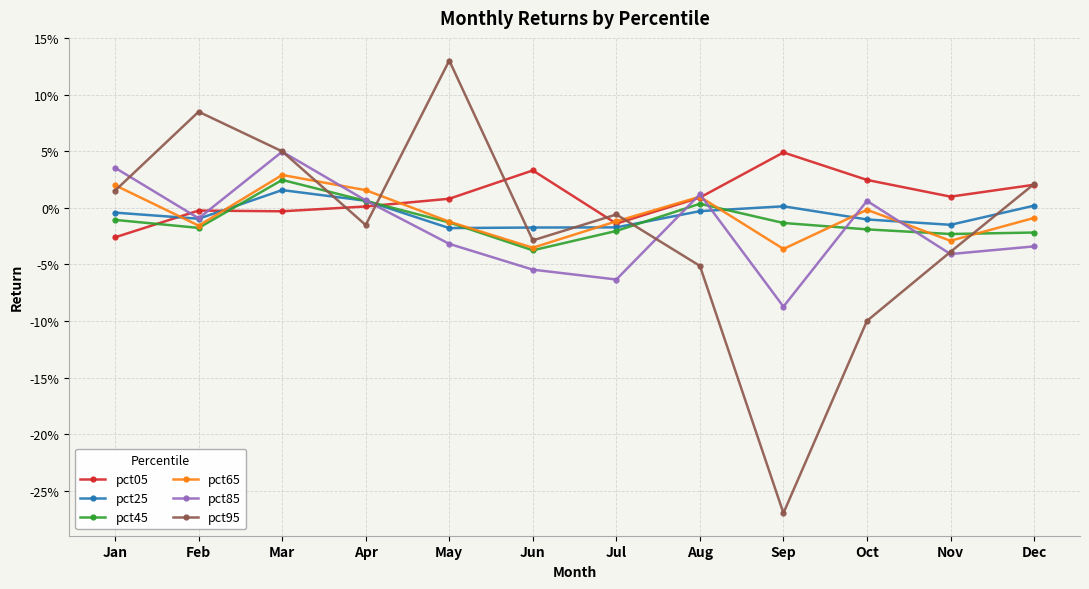

Does the chart have visible grid lines?

Yes